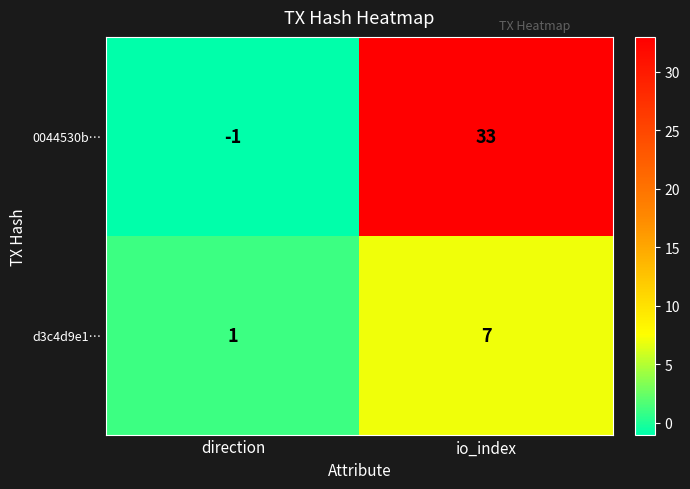

What is the greatest value displayed?

33